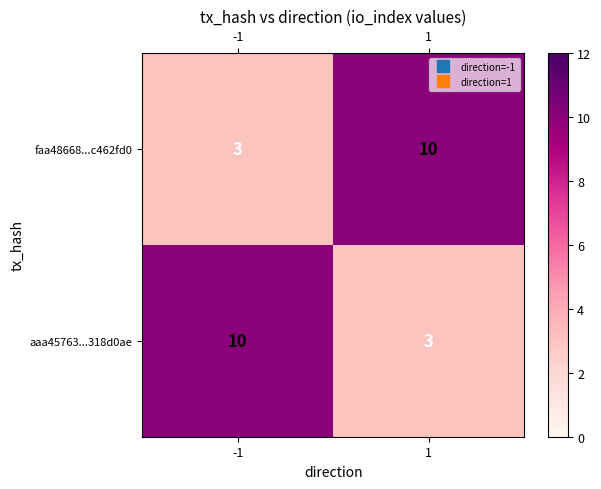

Count the number of categories in the chart.

2